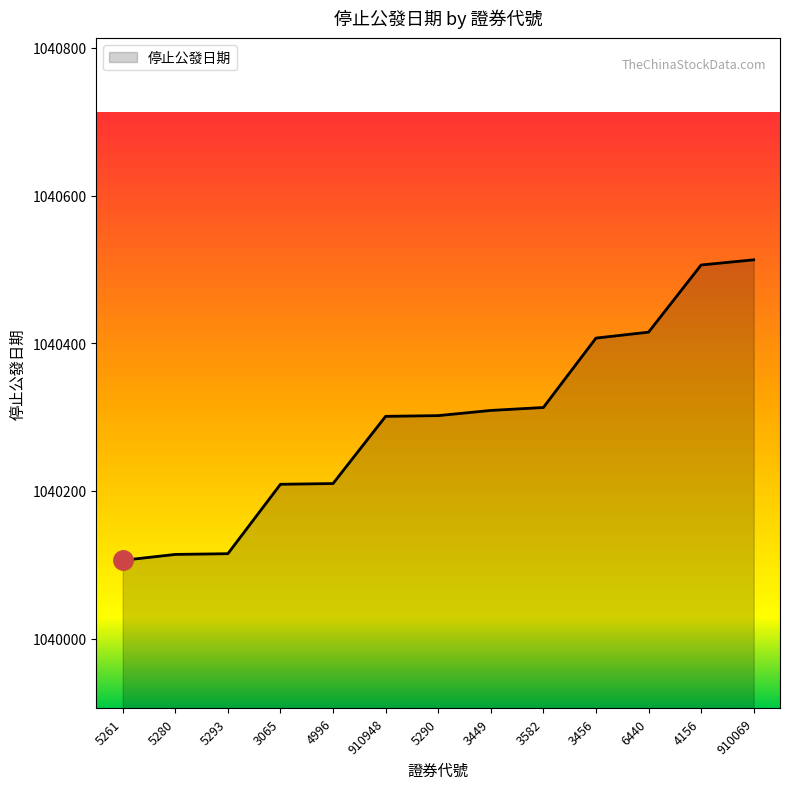

The chart shows a value of 1040301 at 910948. True or false?

True